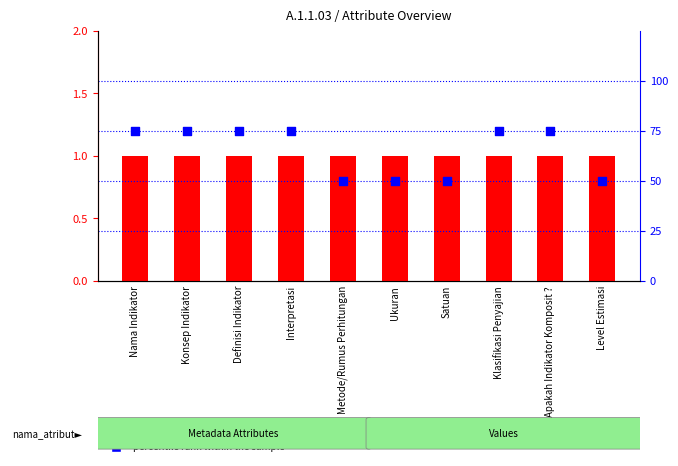

What is the total value across all series at Level Estimasi?

51